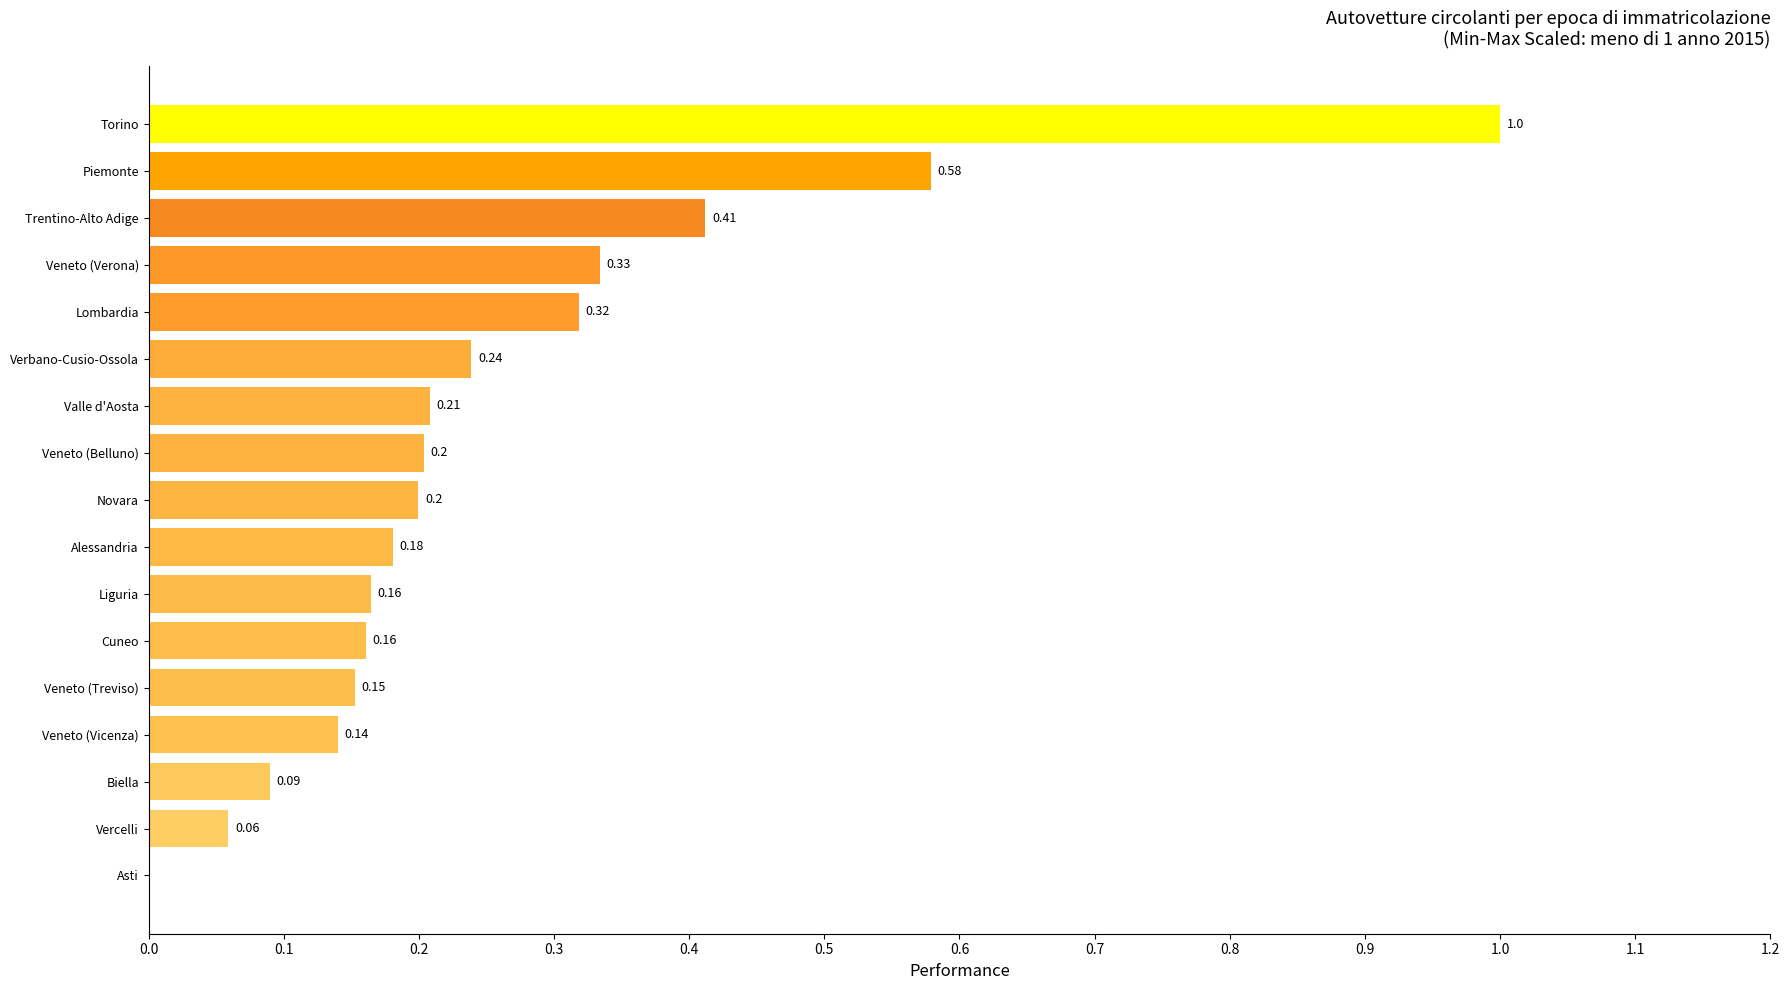

Between Asti and Biella, which is larger?

Biella